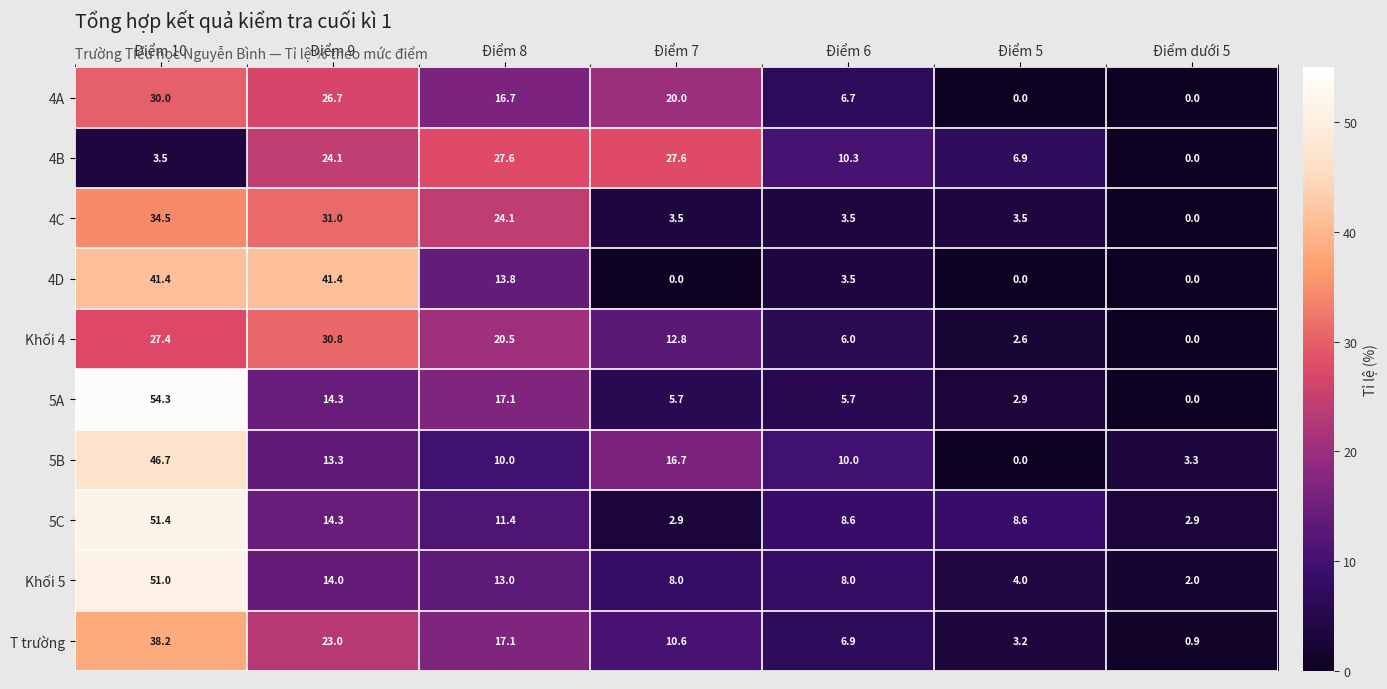

The value of 5A at Điểm 7 is 8.3. True or false?

False